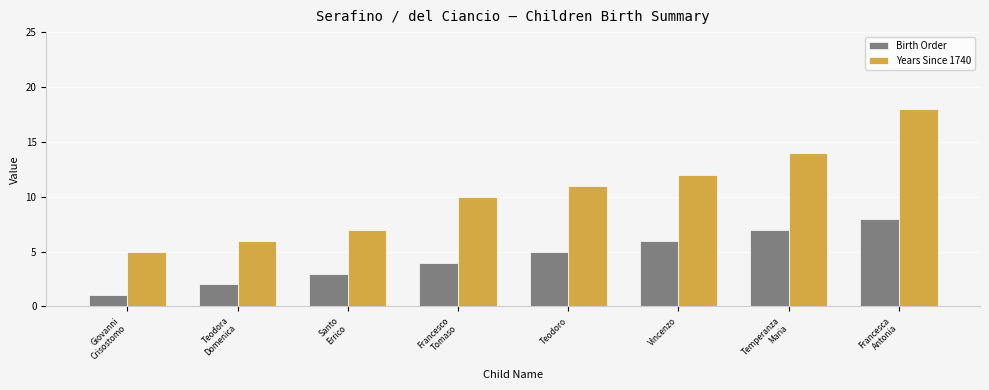

The Birth Order series shows 14 at Francesca
Antonia. True or false?

False